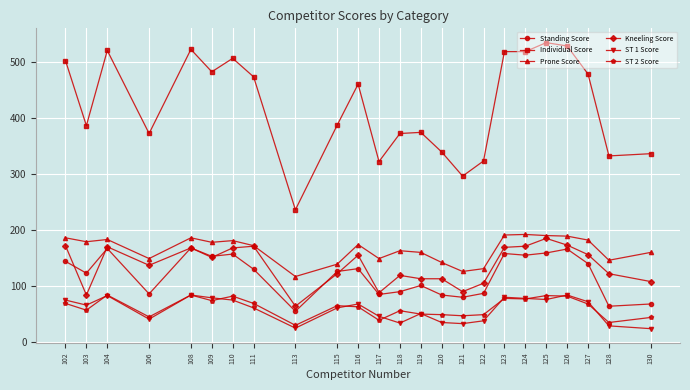

True or false: ST 2 Score has more than 1 points higher than both neighbors.

True